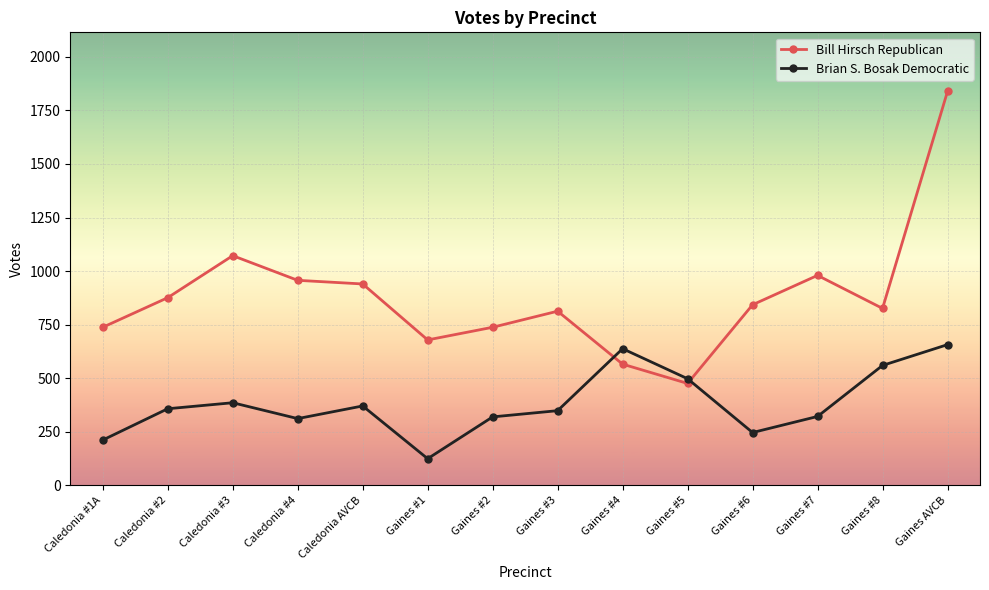

Which series has the widest spread of values?

Bill Hirsch Republican